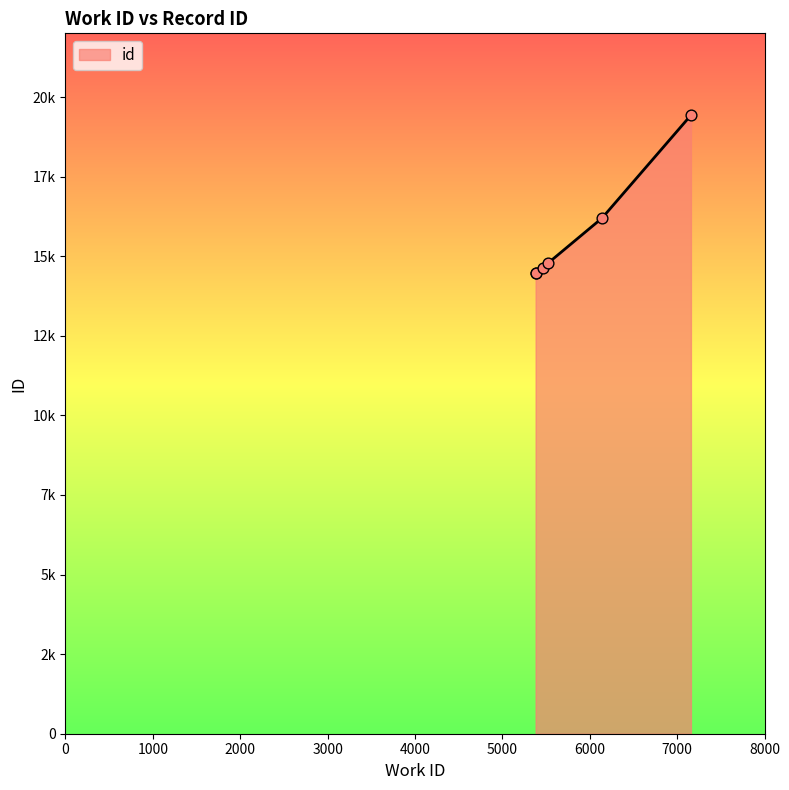

Which has a higher value, 6140 or 5527?

6140